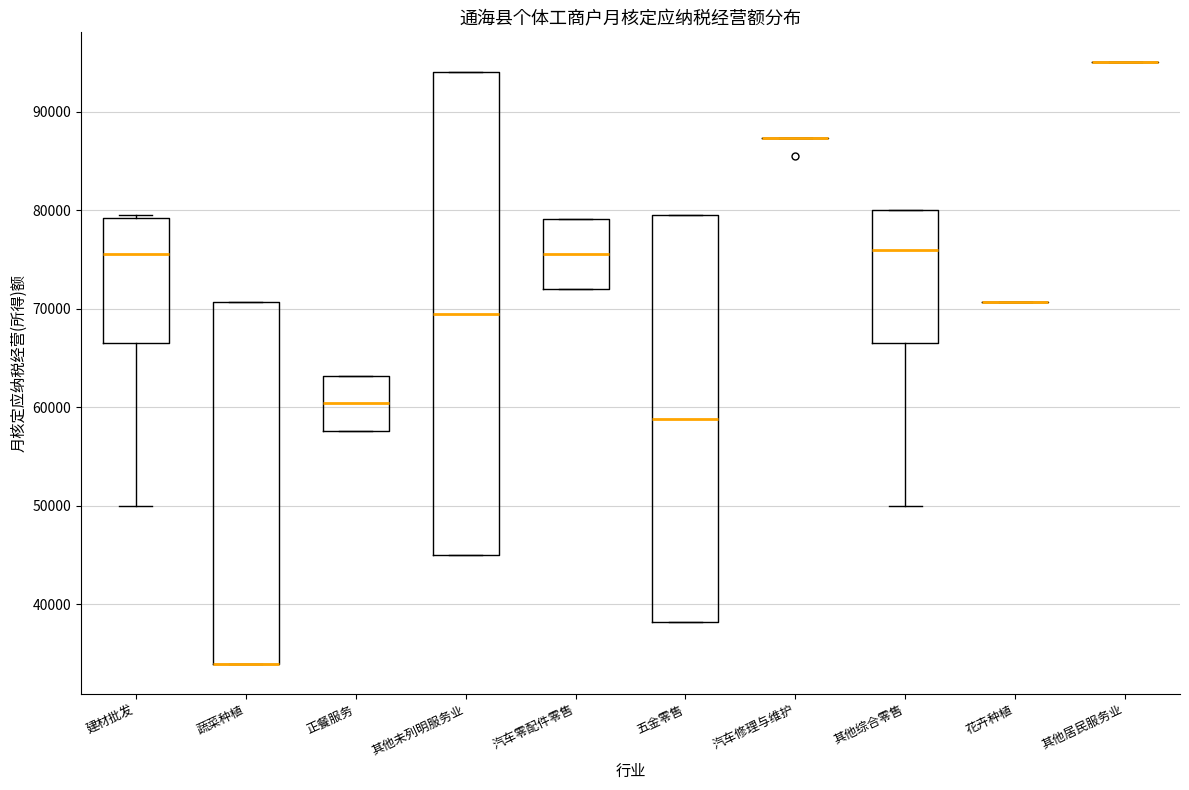

Where is the lower edge of the box for 建材批发 on the y-axis? The values are not printed on the chart, so give them approximately, as read against the axis.

67000